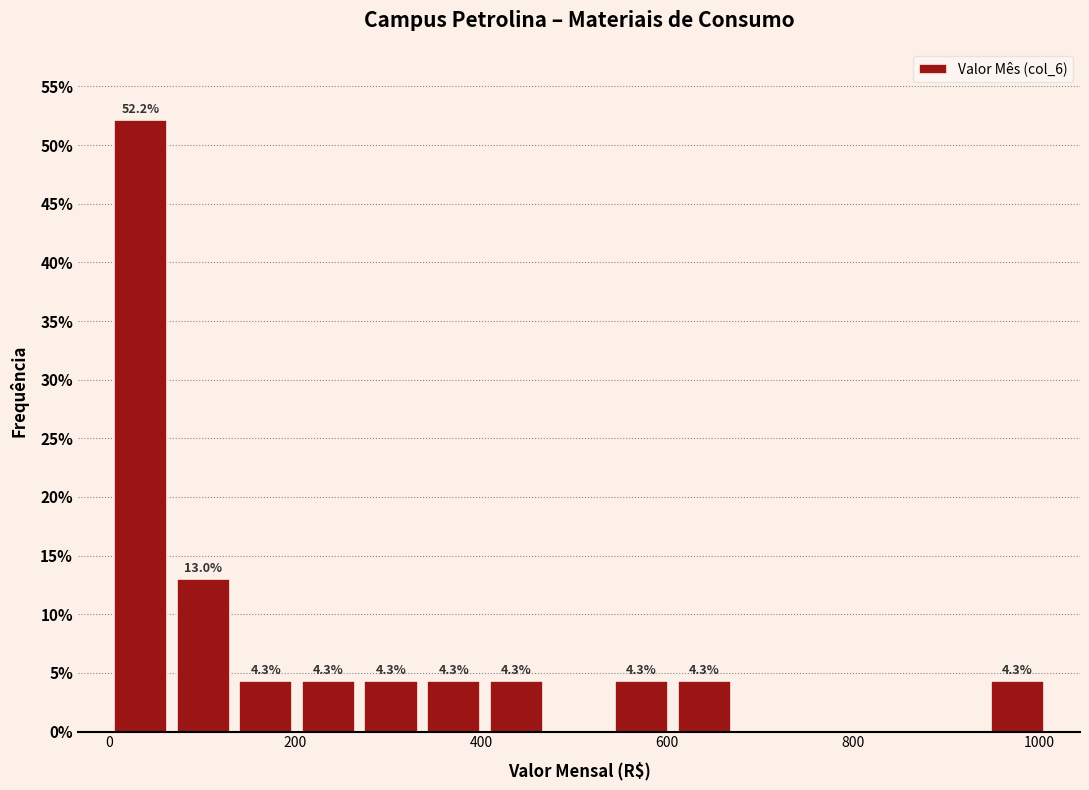

Around what value on the x-axis is the tallest bar? Give the approximate position of its centre, as read against the axis.

40